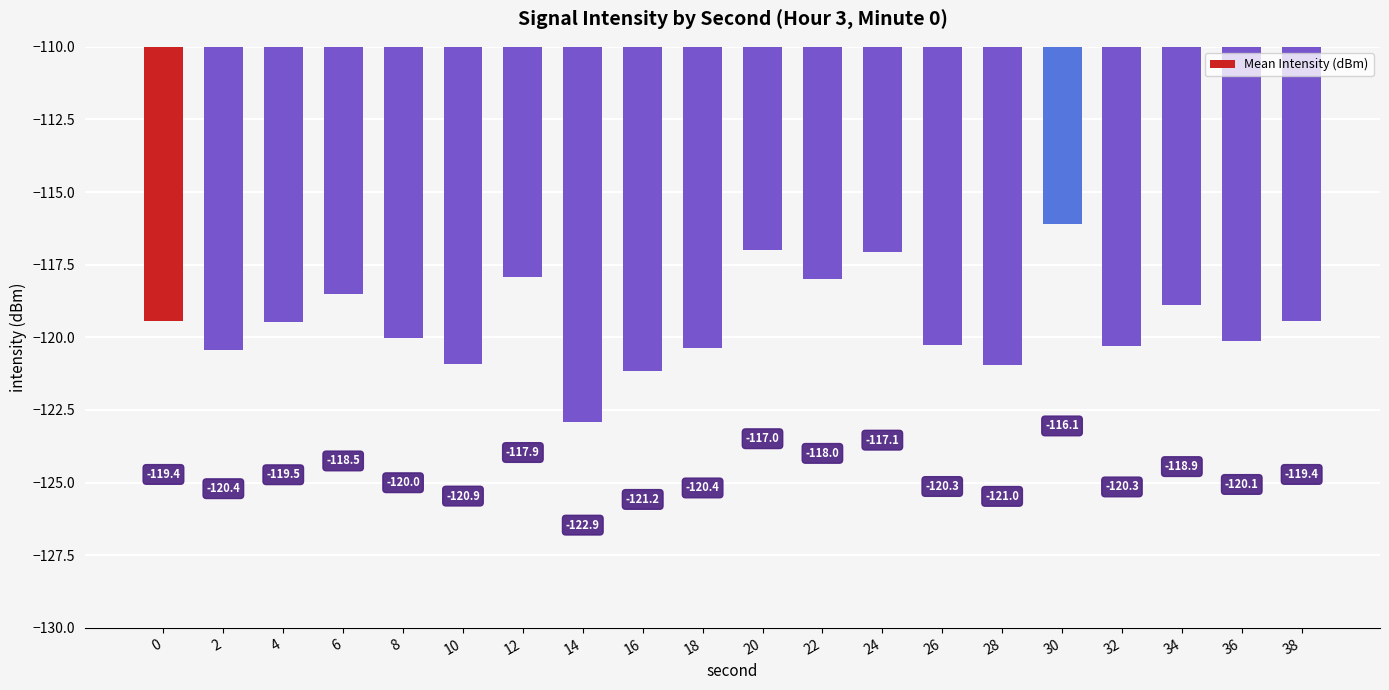

Count the number of data series in this chart.

1